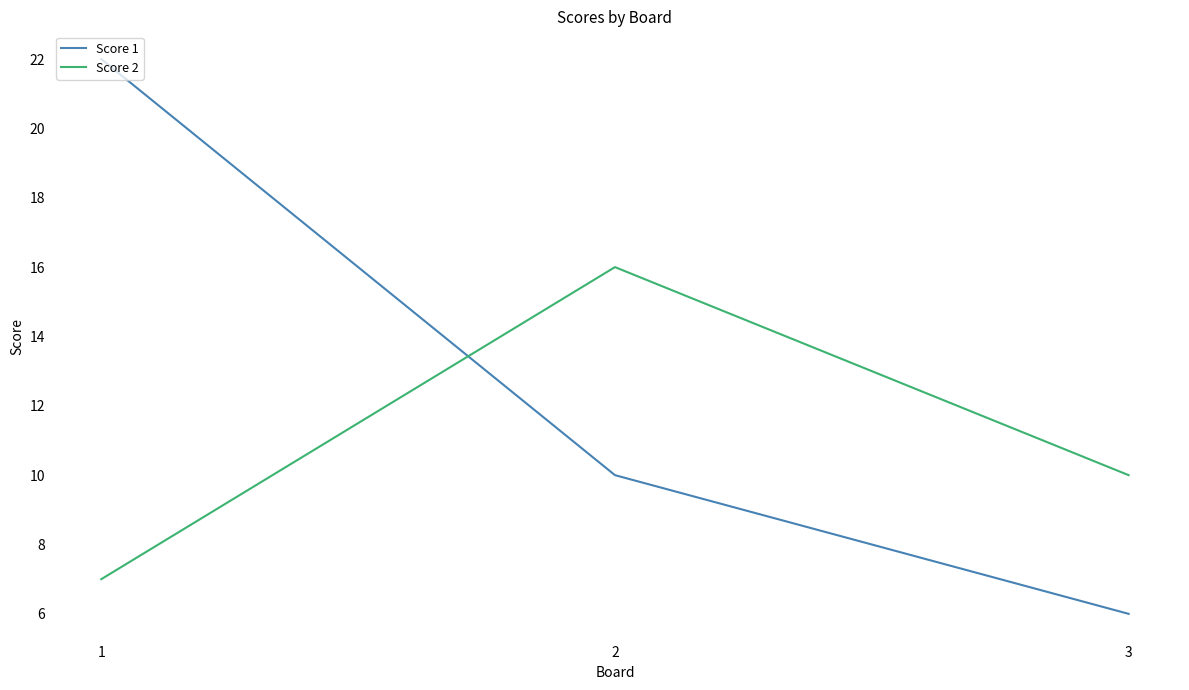

Reading left to right, extract all data points from this chart.

Score 1: 1=22	2=10	3=6
Score 2: 1=7	2=16	3=10